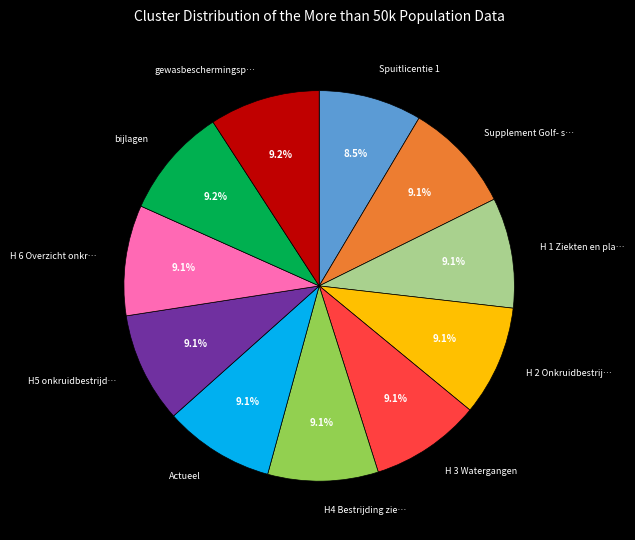

Is there a majority slice in this chart?

No